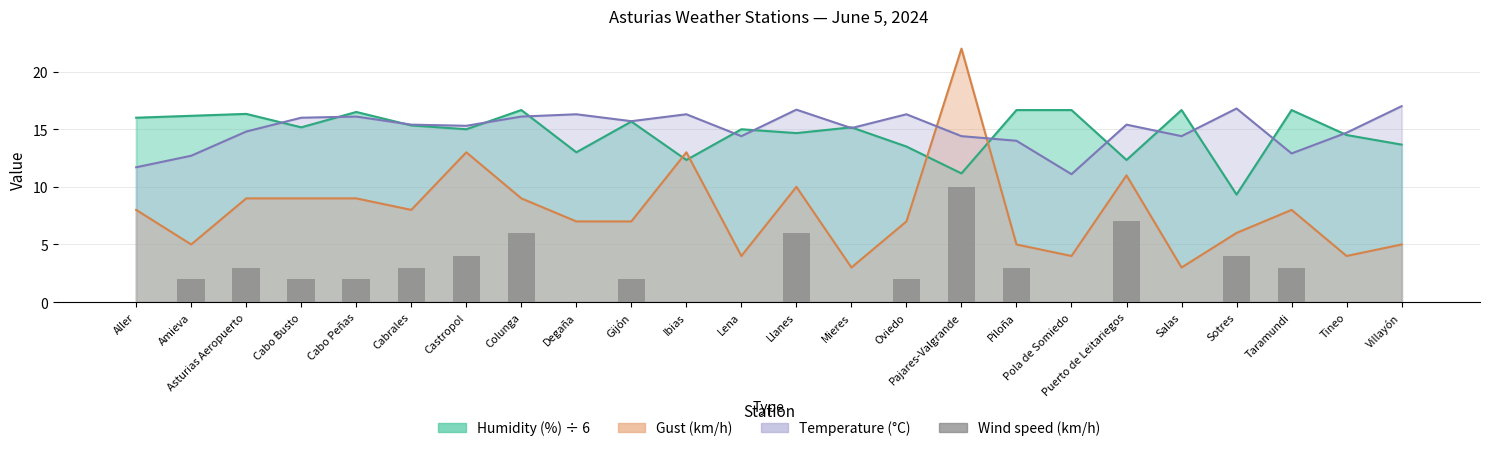

Reading left to right, extract all data points from this chart.

0	2	3	2	2	3	4	6	0	2	0	0	6	0	2	10	3	0	7	0	4	3	0	0